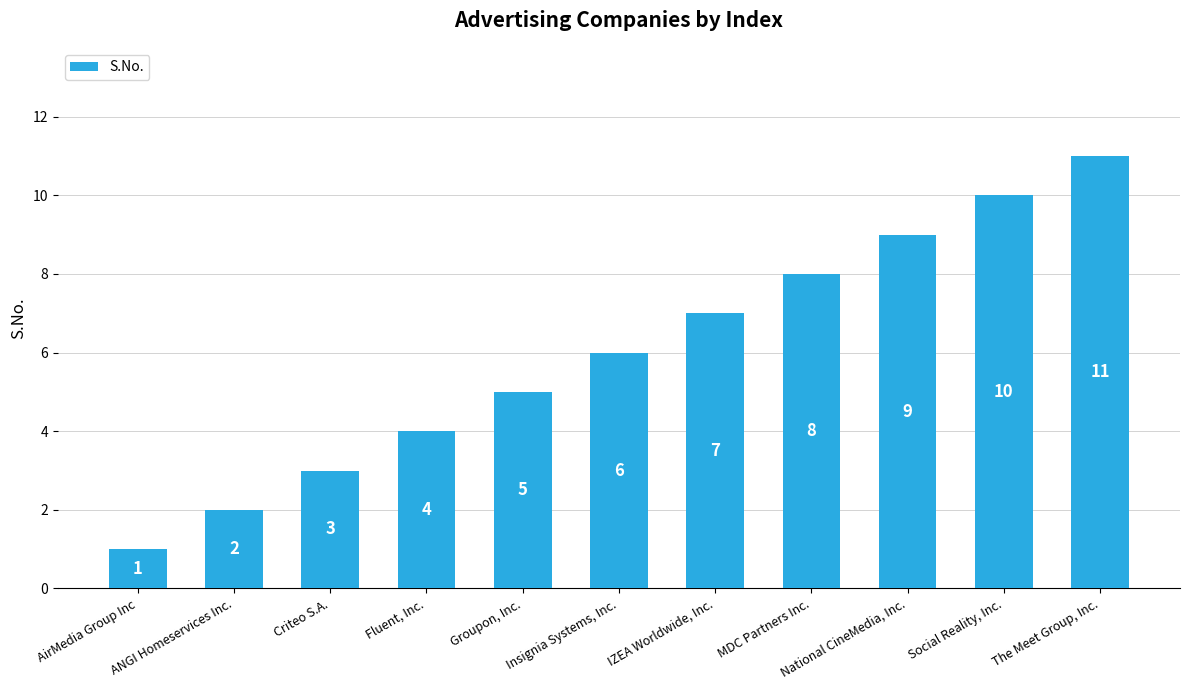

What position from the left is MDC Partners Inc.?

8